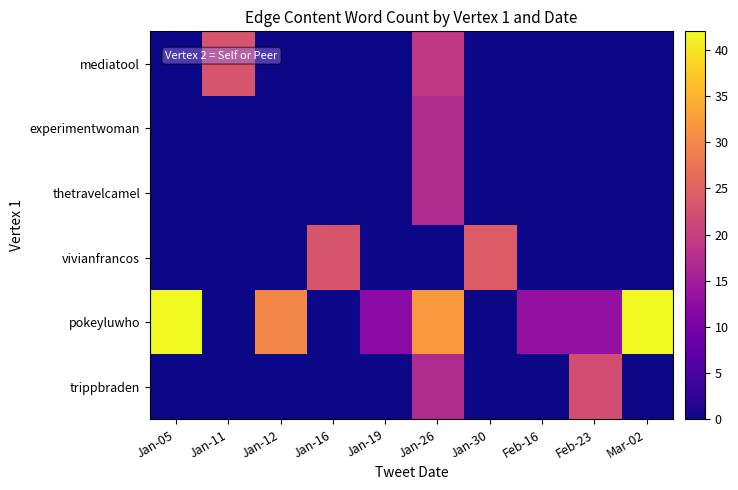

At Jan-11, list the series in order from smallest to largest.

experimentwoman, thetravelcamel, vivianfrancos, pokeyluwho, trippbraden, mediatool